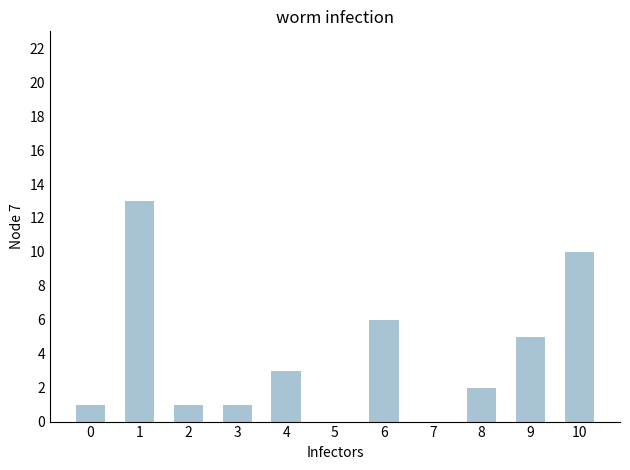

What is the sum of all values?

42